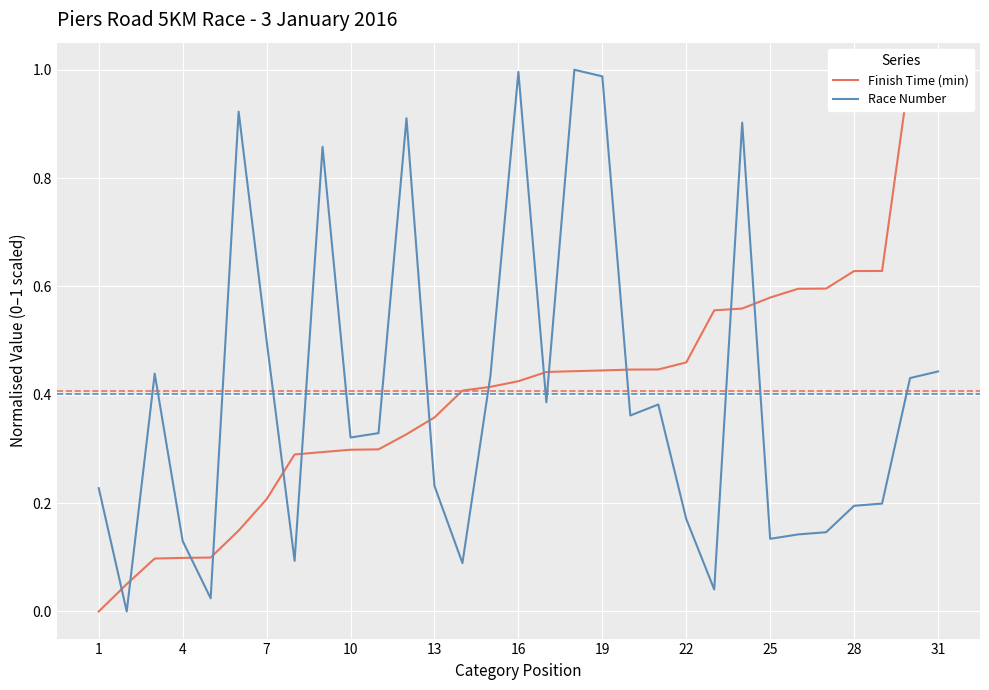

True or false: Race Number has a value of 0.3 at 22.

False